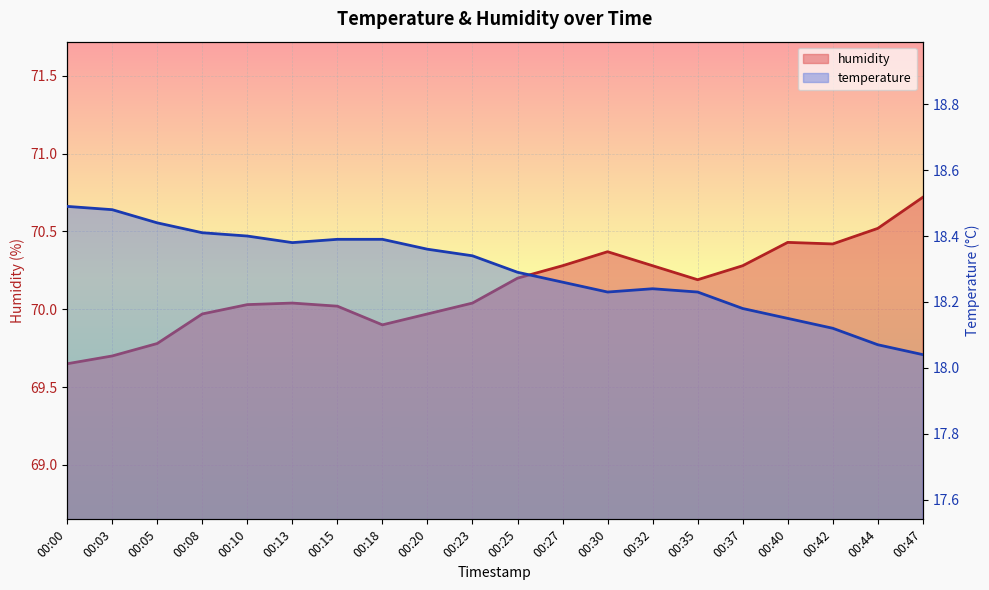

True or false: temperature and humidity cross at least once.

False